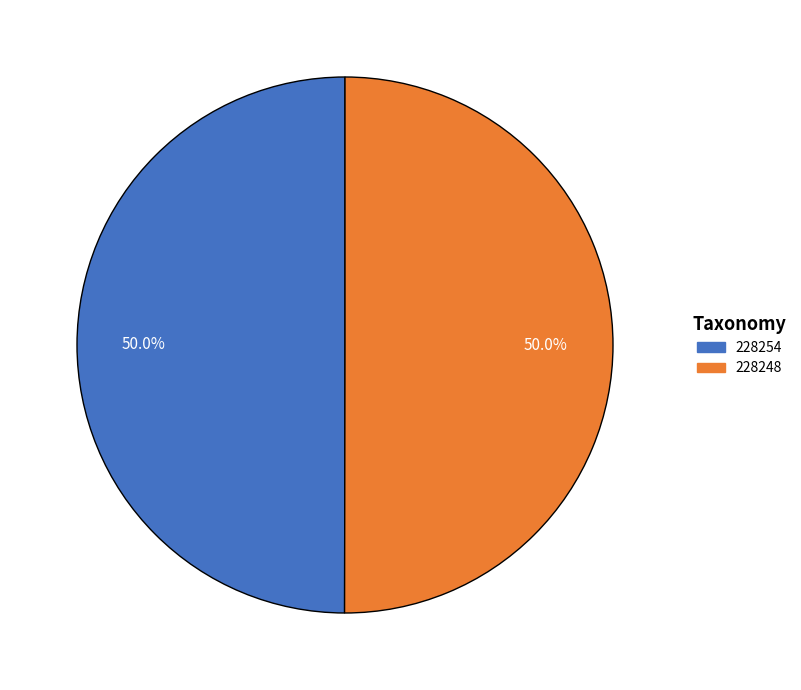

To the nearest percent, what percentage of the pie is 228248?

50%